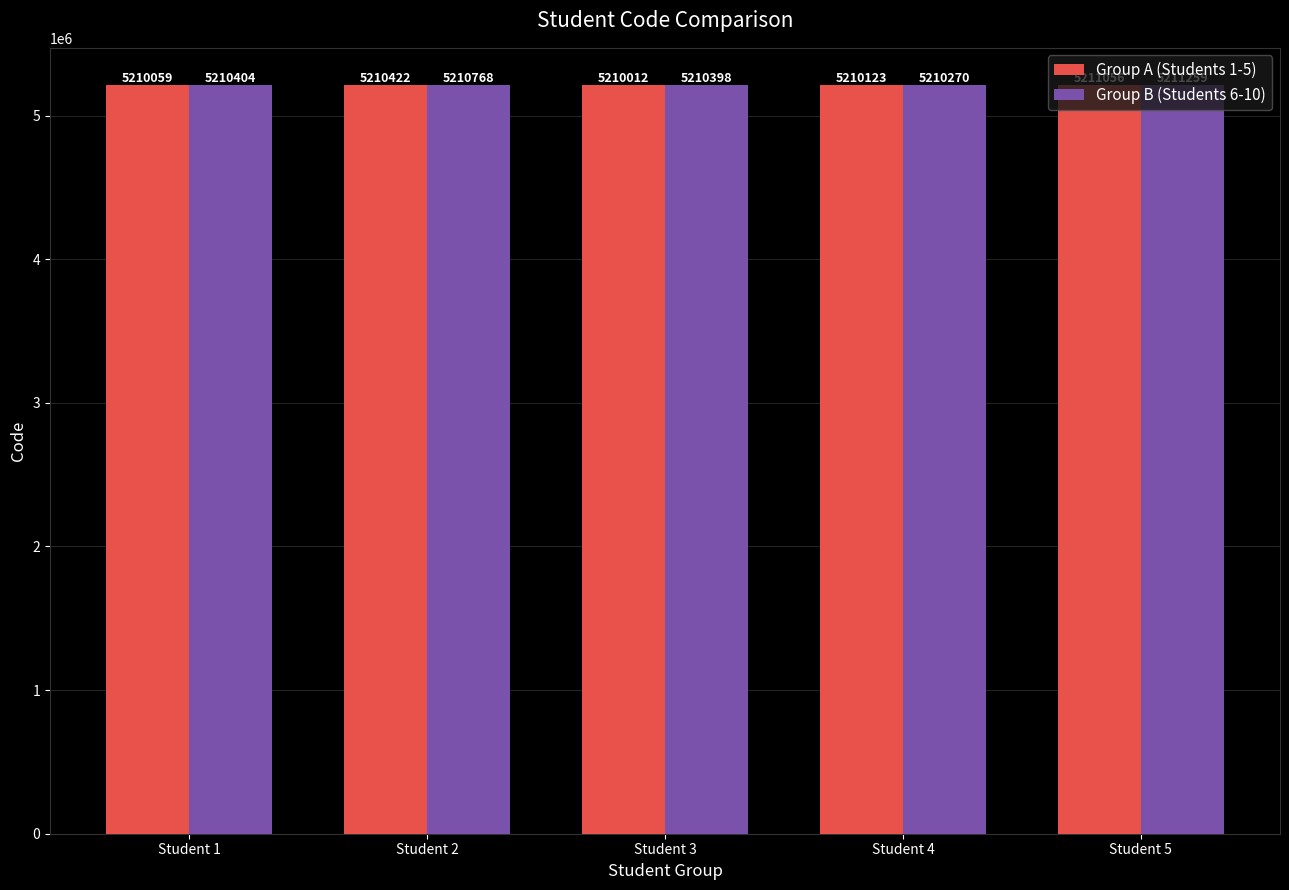

Reading left to right, list all the values displayed in this chart.

Group A (Students 1-5): 5210059	5210422	5210012	5210123	5211056
Group B (Students 6-10): 5210404	5210768	5210398	5210270	5211259